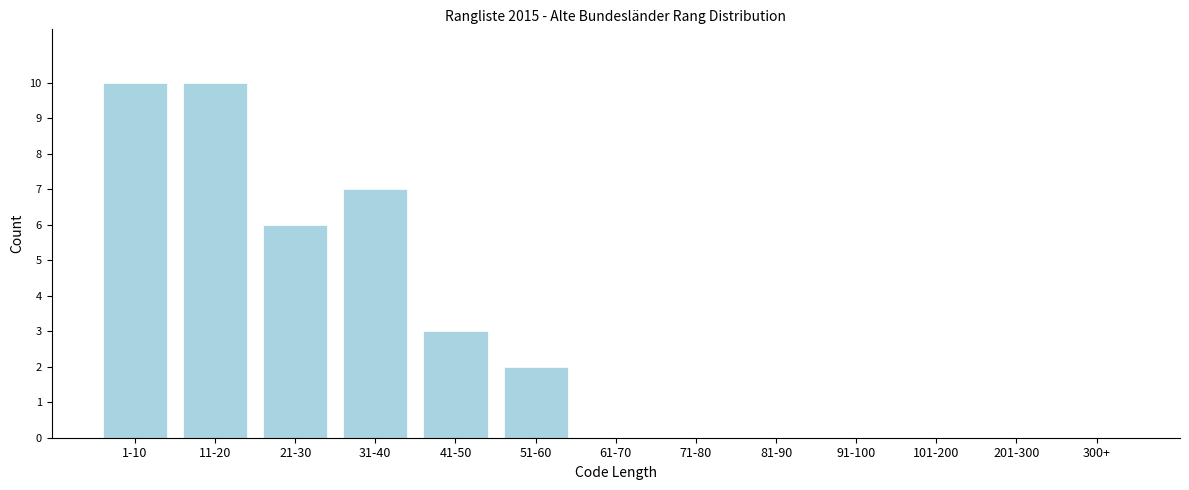

Reading left to right, list all the values displayed in this chart.

1-10=10	11-20=10	21-30=6	31-40=7	41-50=3	51-60=2	61-70=0	71-80=0	81-90=0	91-100=0	101-200=0	201-300=0	300+=0